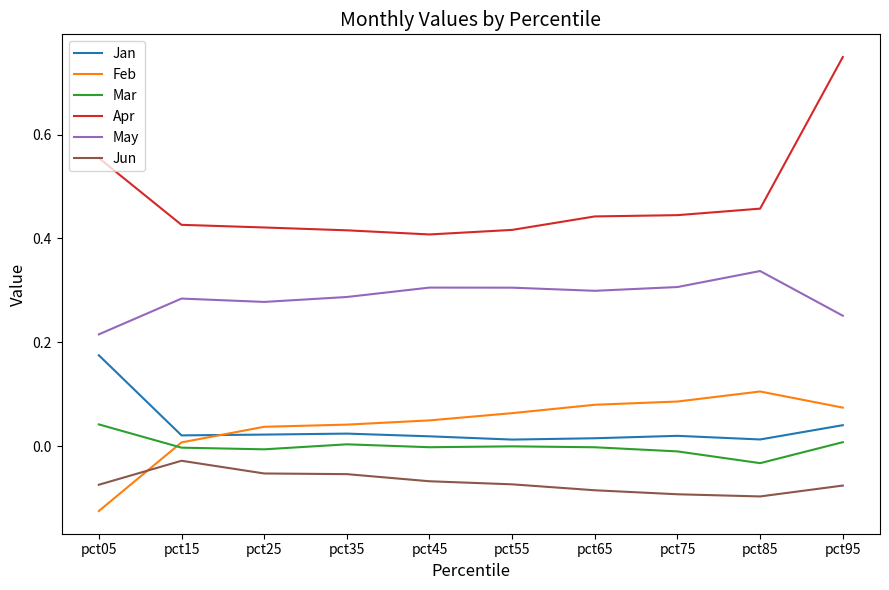

Is it true that Jan equals 0.0 at pct15?

True